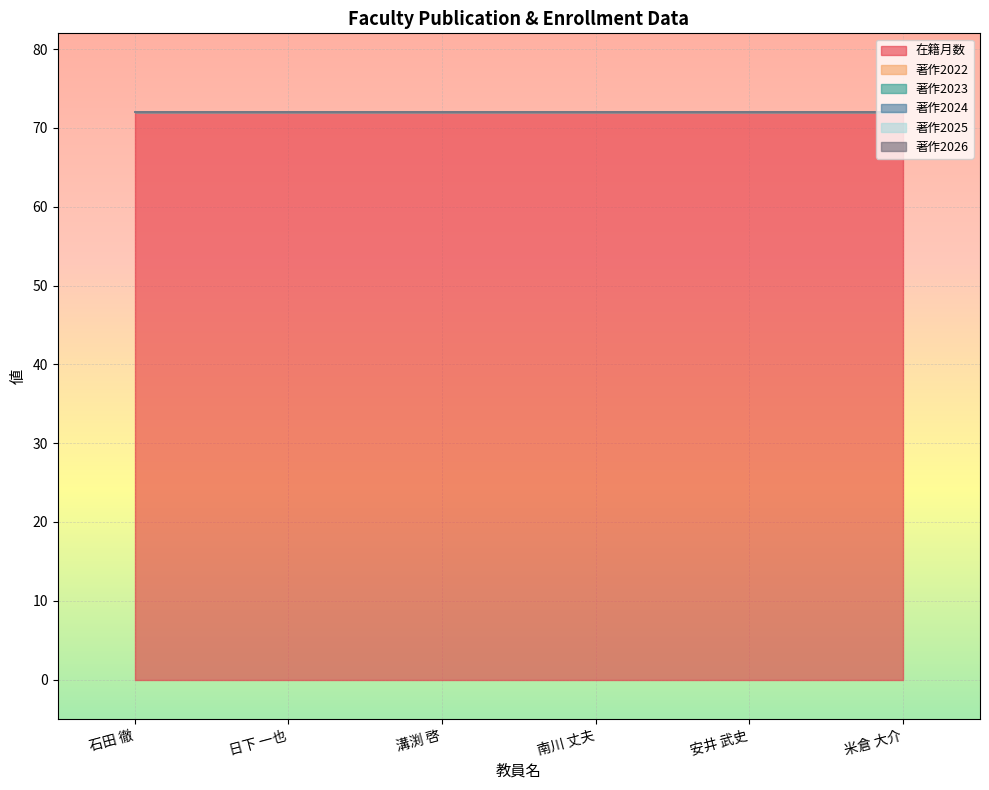

At 安井 武史, list the series in order from smallest to largest.

著作2022, 著作2023, 著作2024, 著作2025, 著作2026, 在籍月数